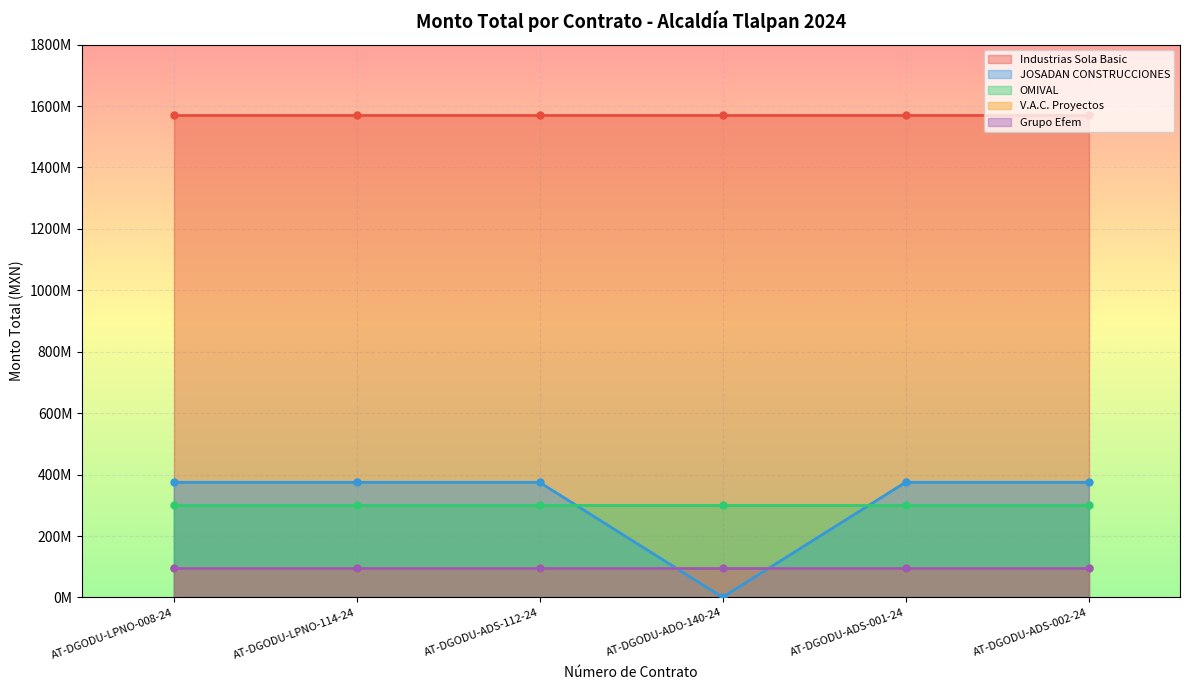

How many distinct data groups are displayed?

5